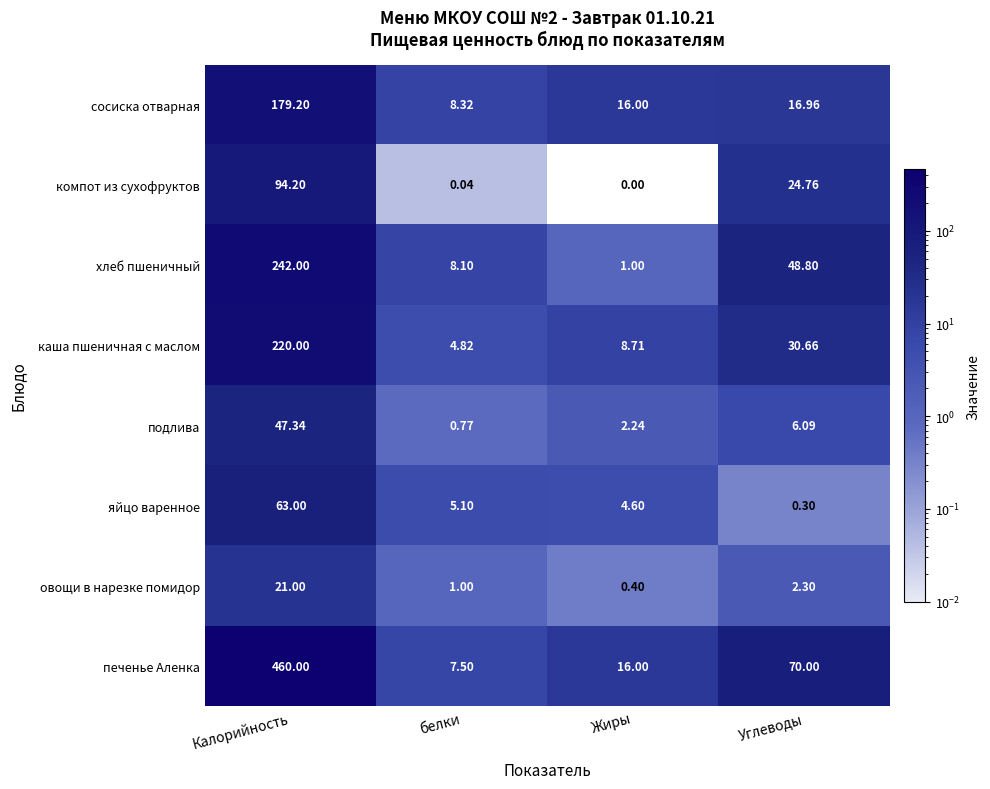

At which category does the chart reach its minimum across all series?

Жиры